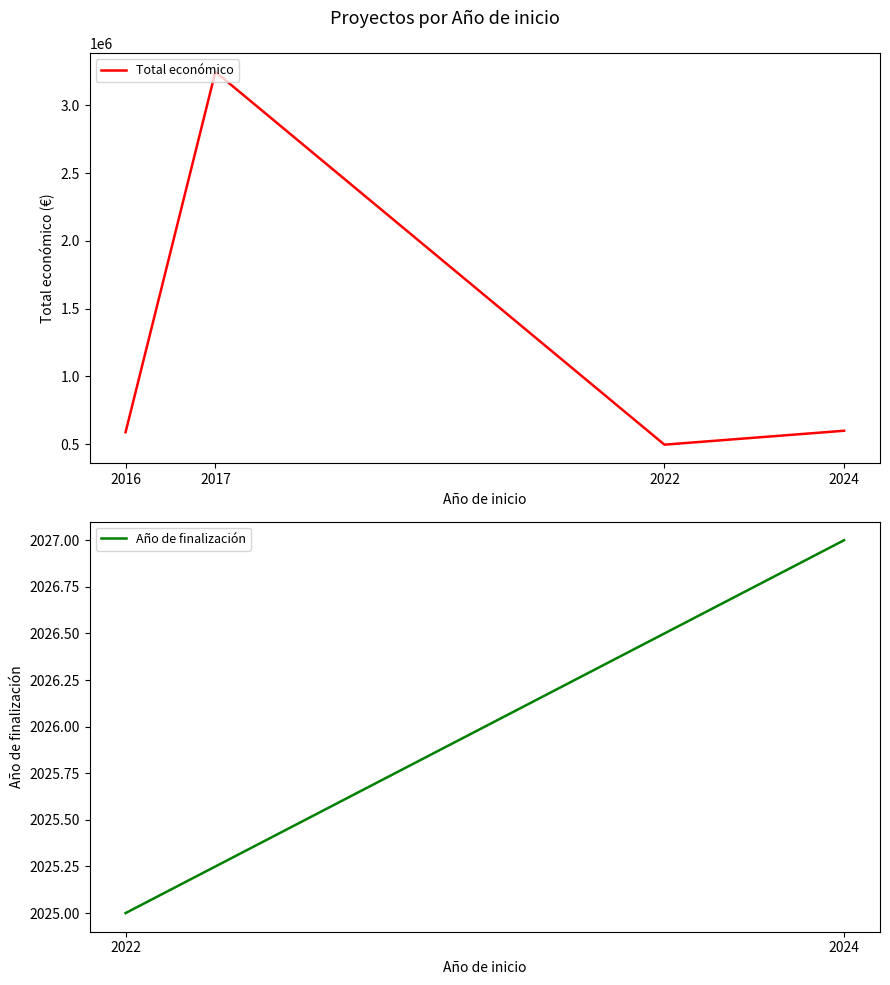

What value does the data have at 2016, to the nearest 100?

589100